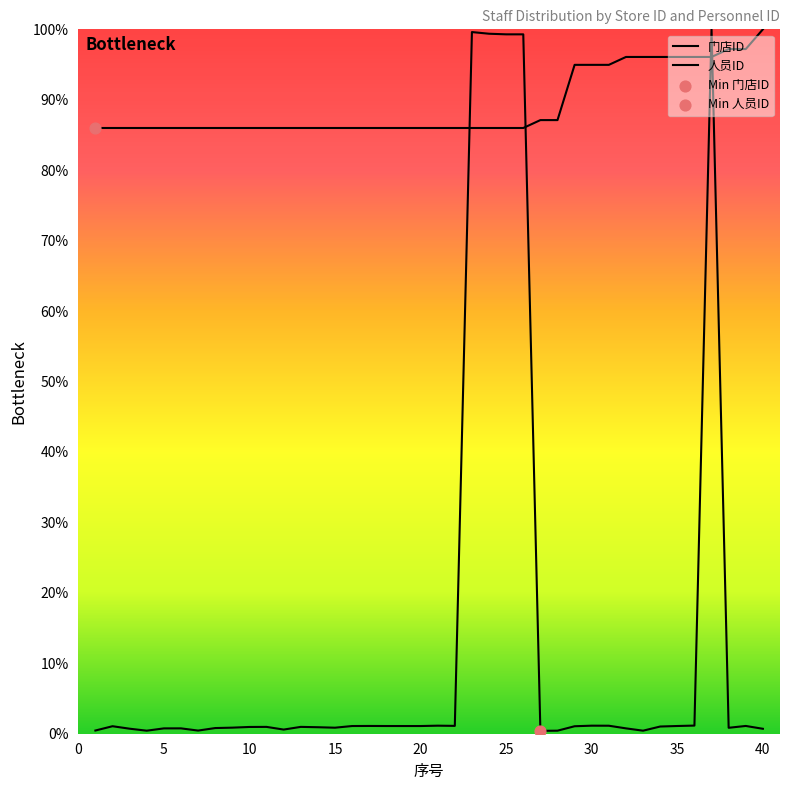

At which category is the sum across all series the highest?

37